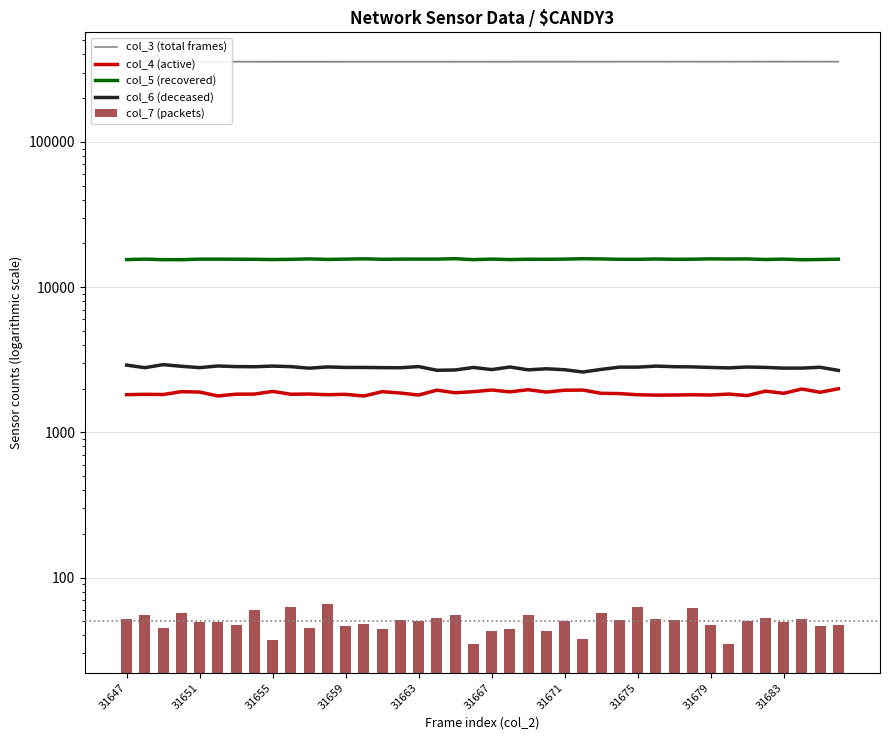

What are all the series names shown in the legend?

col_3 (total frames), col_4 (active), col_5 (recovered), col_6 (deceased), col_7 (packets)